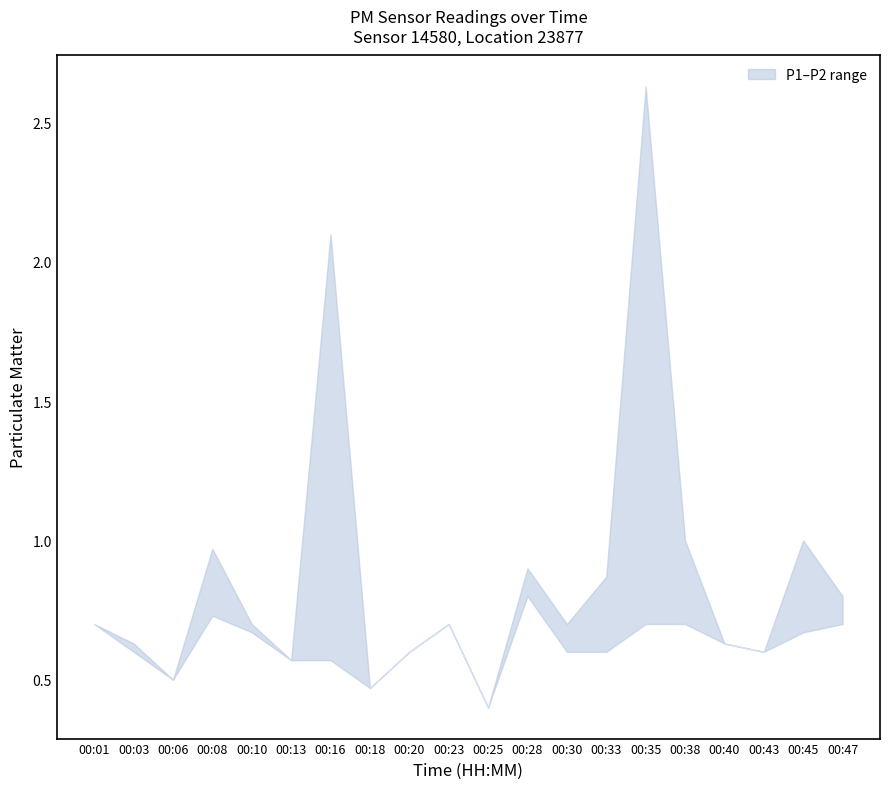

Reading right to left, extract all data points from this chart.

P1: 0.8	1.0	0.6	0.6	1.0	2.6	0.9	0.7	0.9	0.4	0.7	0.6	0.5	2.1	0.6	0.7	1.0	0.5	0.6	0.7
P2: 0.7	0.7	0.6	0.6	0.7	0.7	0.6	0.6	0.8	0.4	0.7	0.6	0.5	0.6	0.6	0.7	0.7	0.5	0.6	0.7